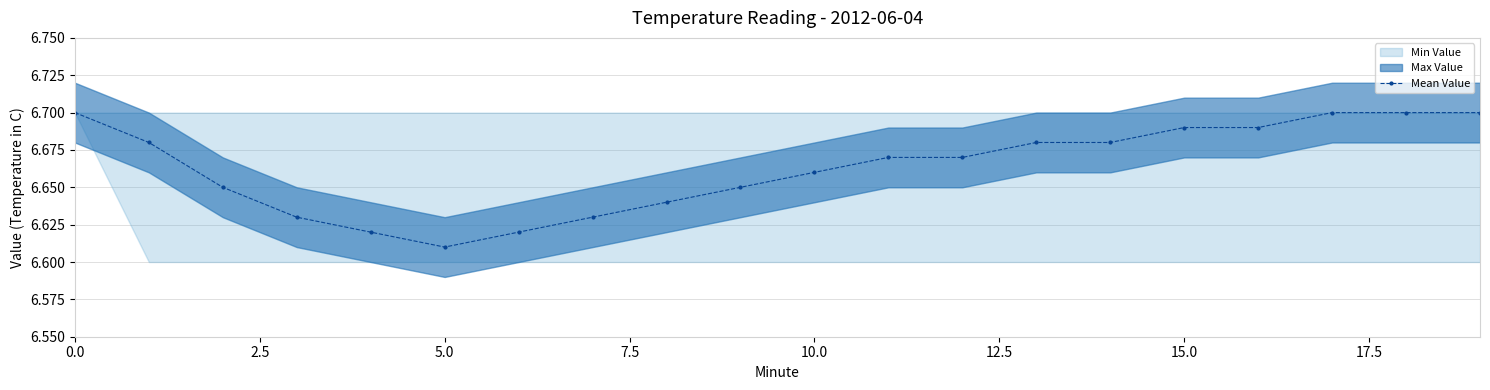

Where is Mean Value nearest to the value 6?

5.0